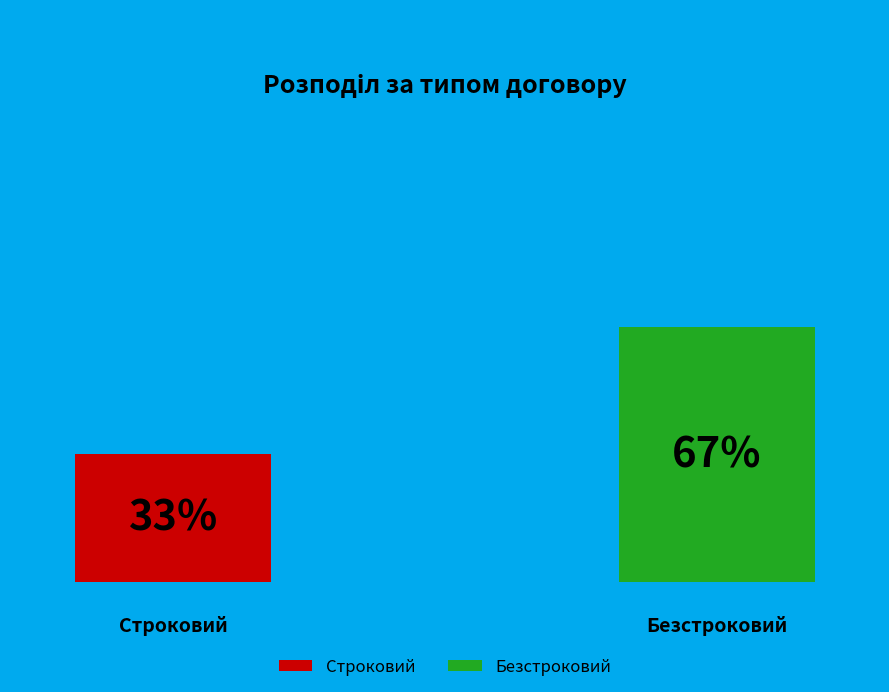

Which category has the smallest portion of the pie?

Строковий